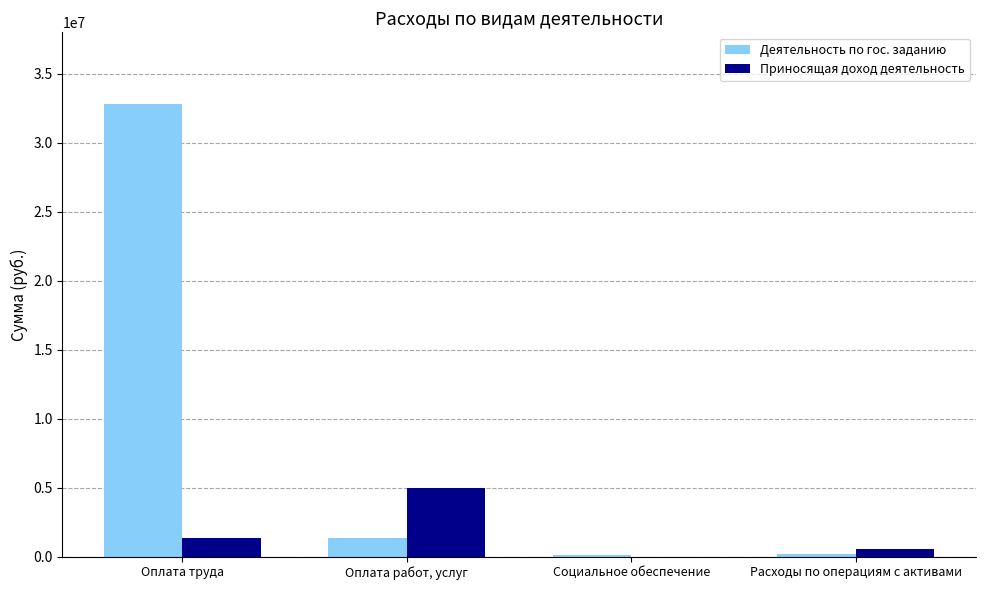

What is the sum of all Приносящая доход деятельность values?

6892476.3